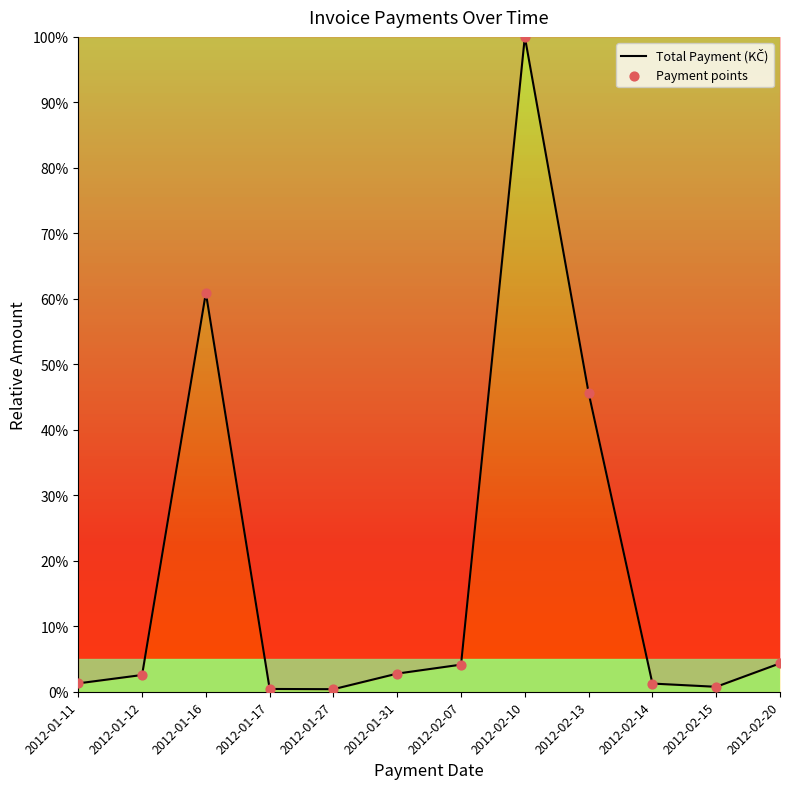

Is it true that the value at 2012-02-10 is 166.1?

False